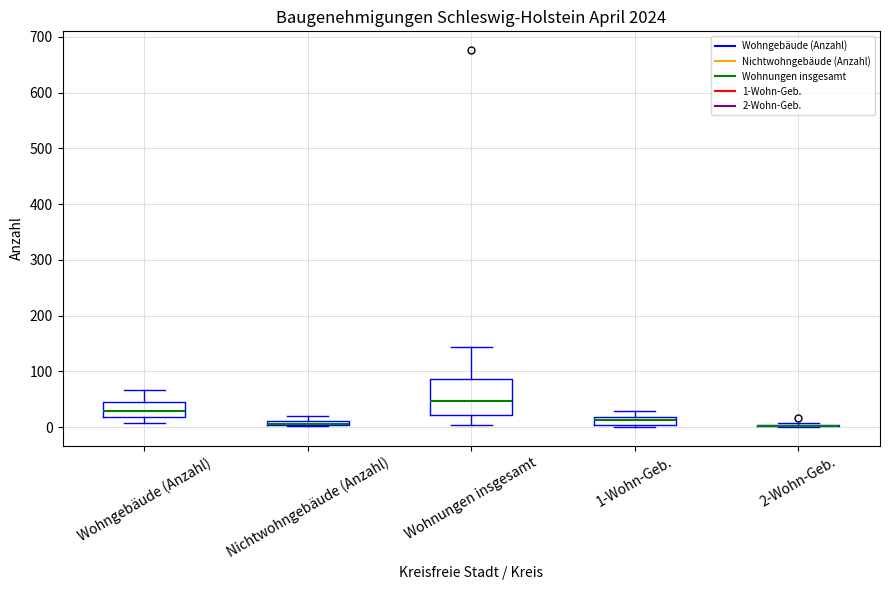

Where is the upper edge of the box for Wohngebäude (Anzahl) on the y-axis? The values are not printed on the chart, so give them approximately, as read against the axis.

40